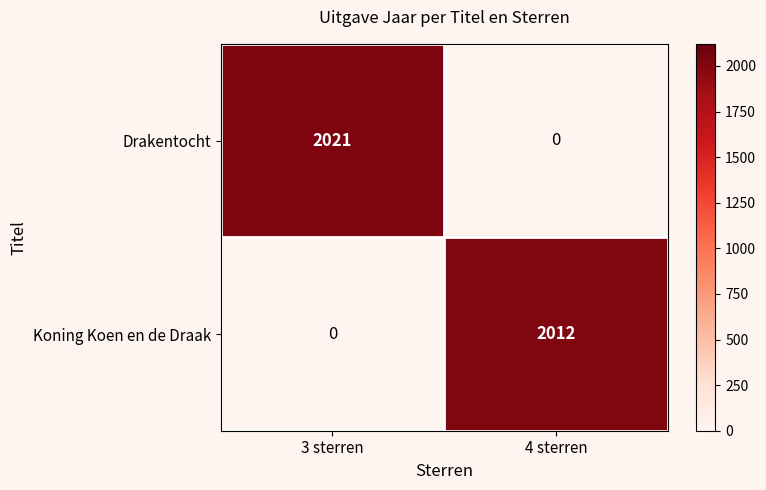

Is it true that Koning Koen en de Draak equals 722 at 3 sterren?

False